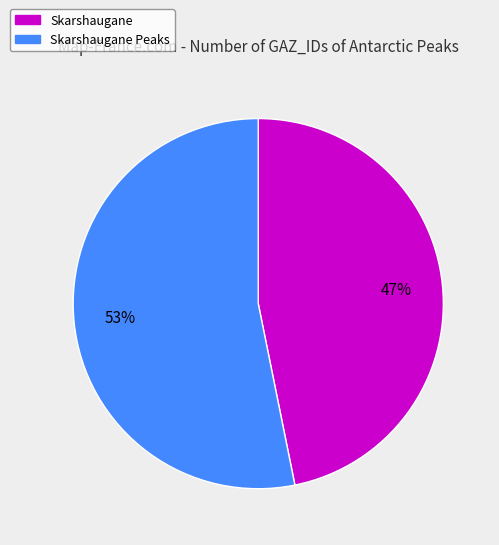

The Skarshaugane Peaks slice represents 41% of the pie. True or false?

False